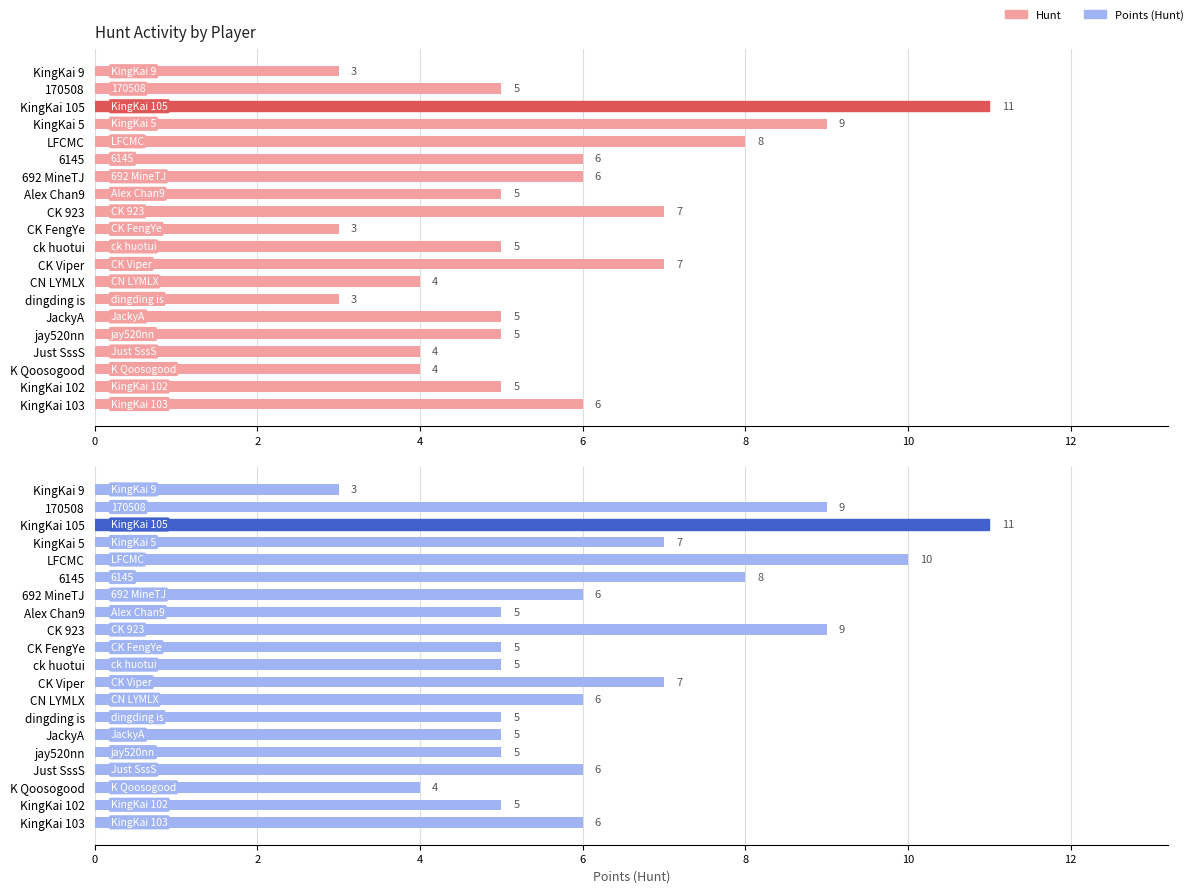

What is the total value across all series at Just SssS?

10